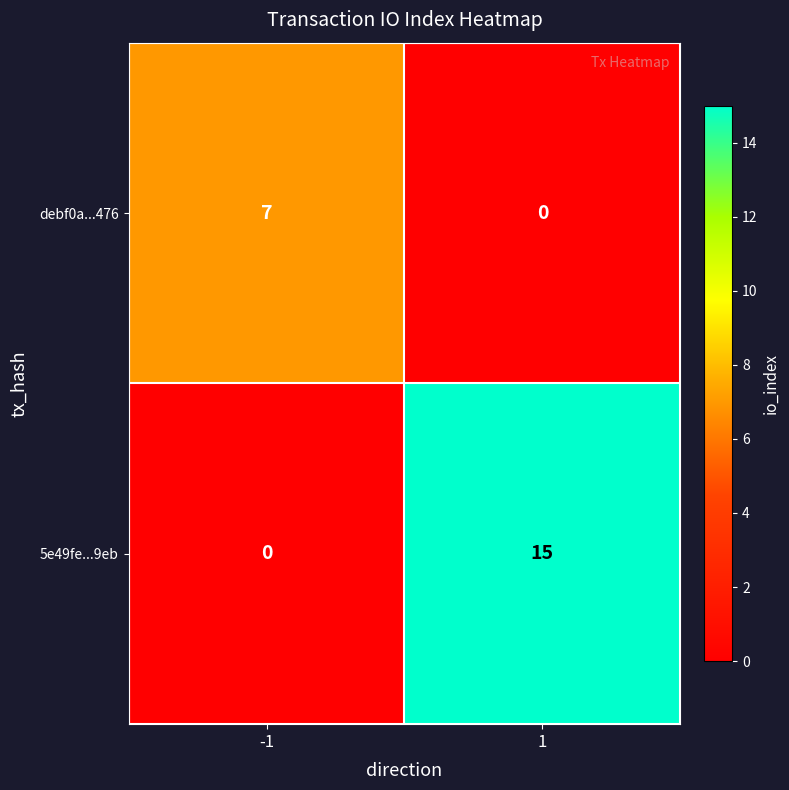

The value of debf0a...476 at -1 is 7. True or false?

True